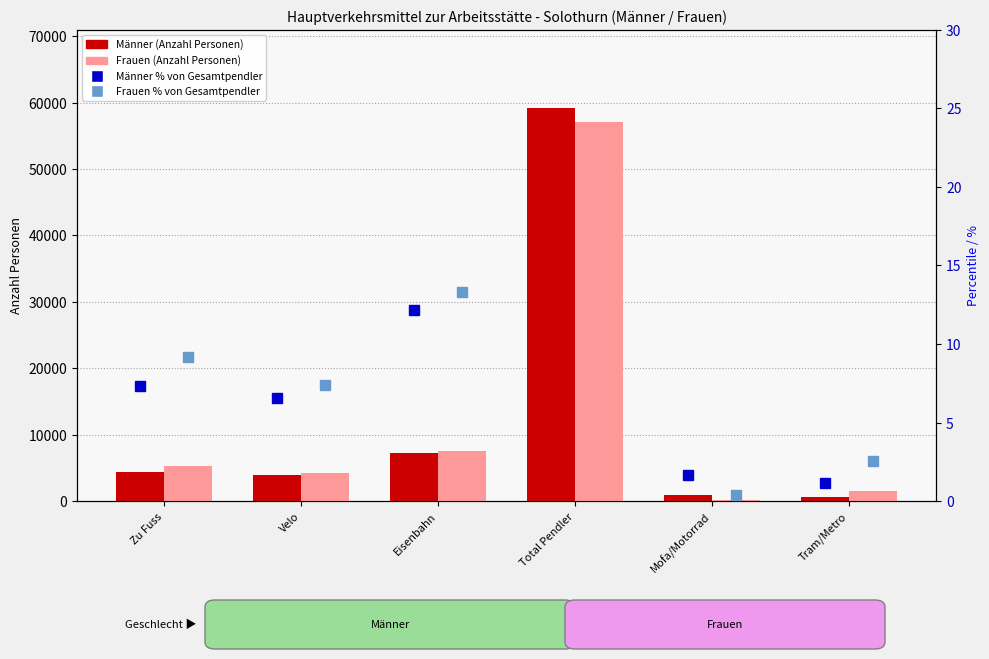

Where does the Männer series first go above 4327?

Zu Fuss